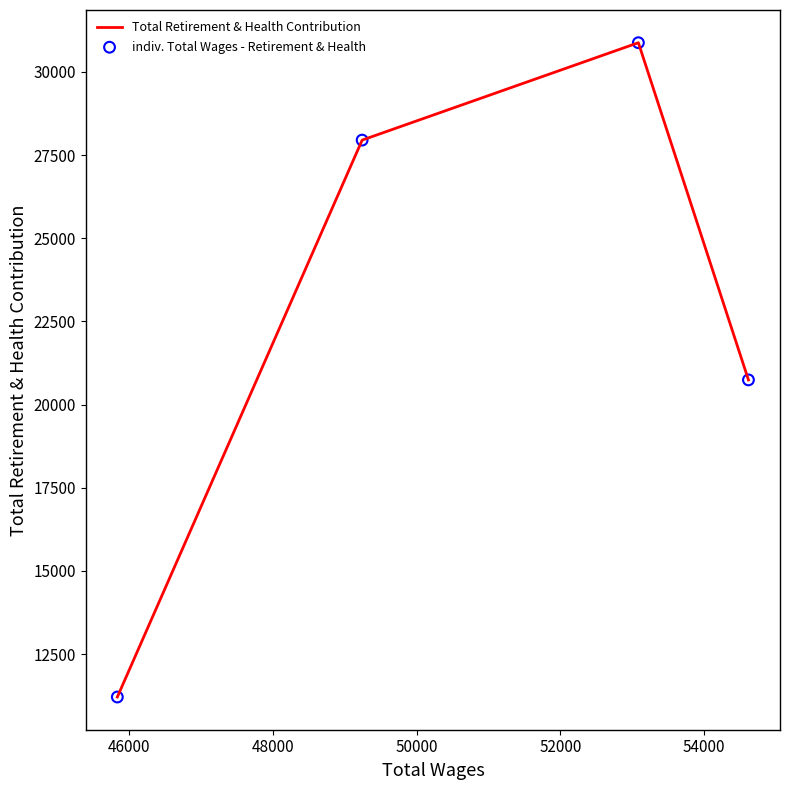

What is the maximum value shown in the chart?

30878